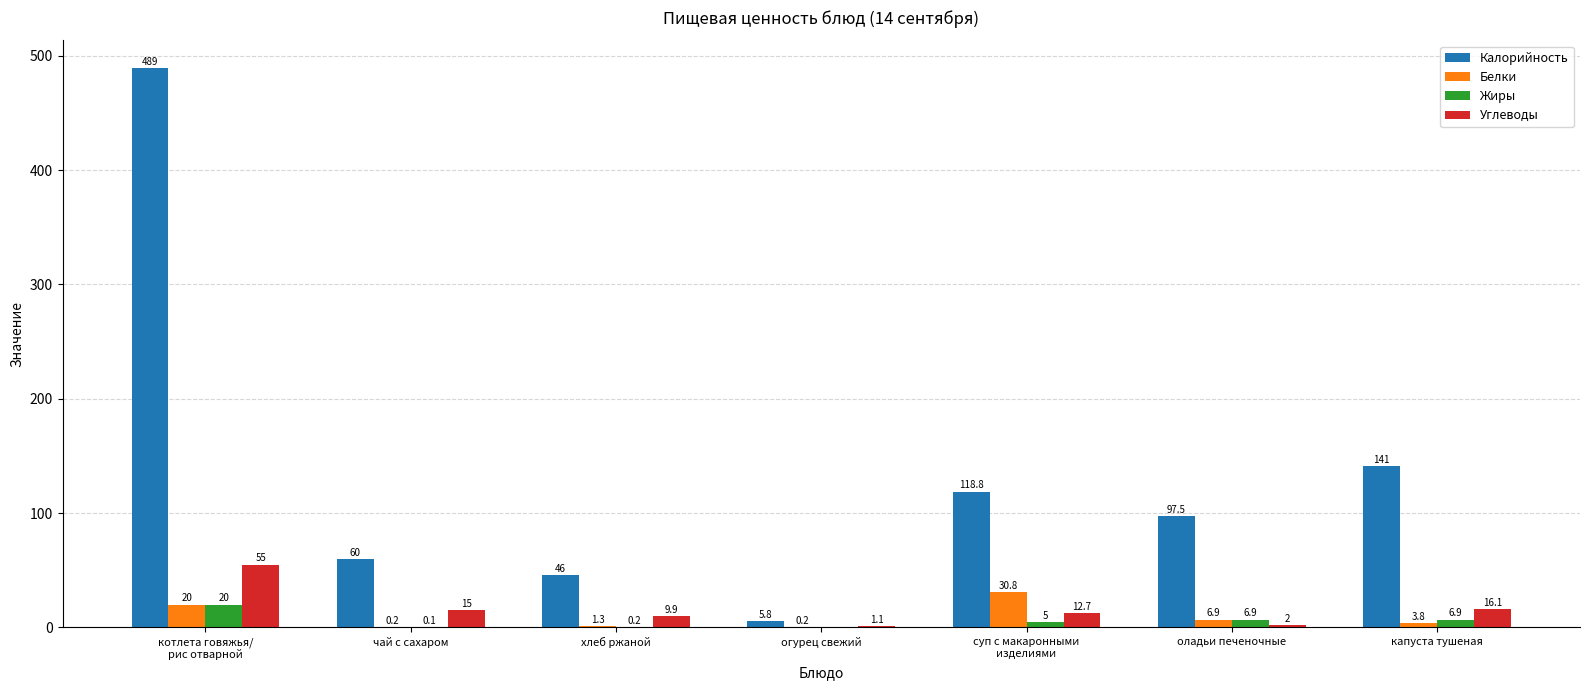

Which series changed the most between огурец свежий and капуста тушеная?

Калорийность